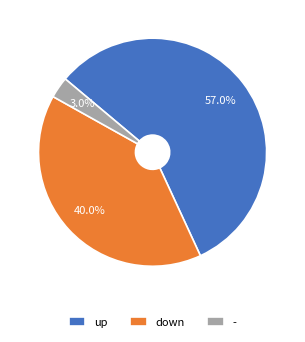

How many segments does this pie chart have?

3